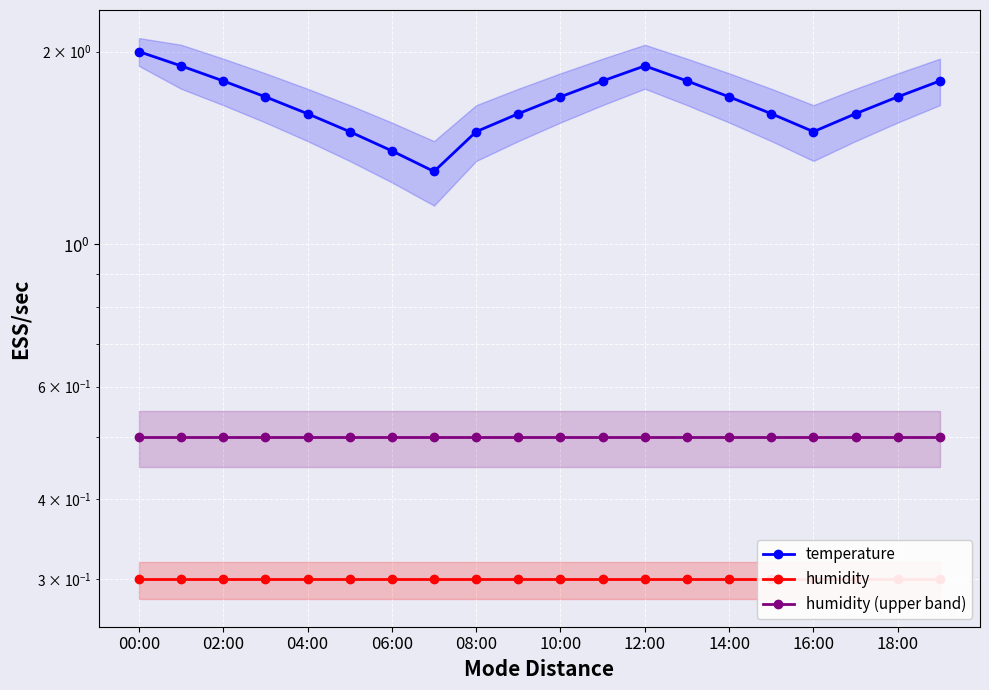

True or false: humidity (upper band) and humidity cross at least once.

False